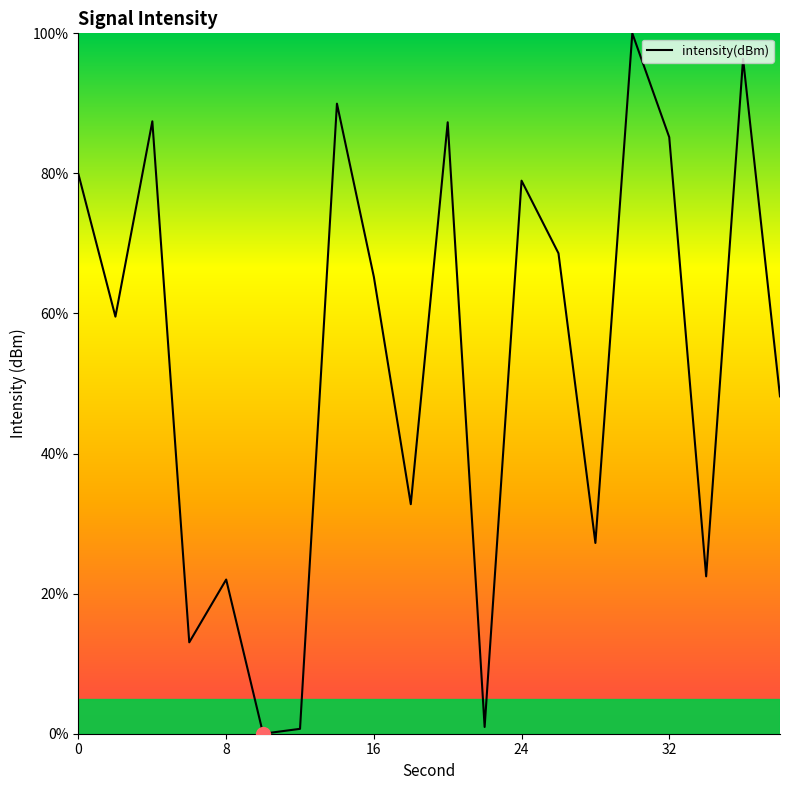

What is the maximum value shown in the chart?

100.0